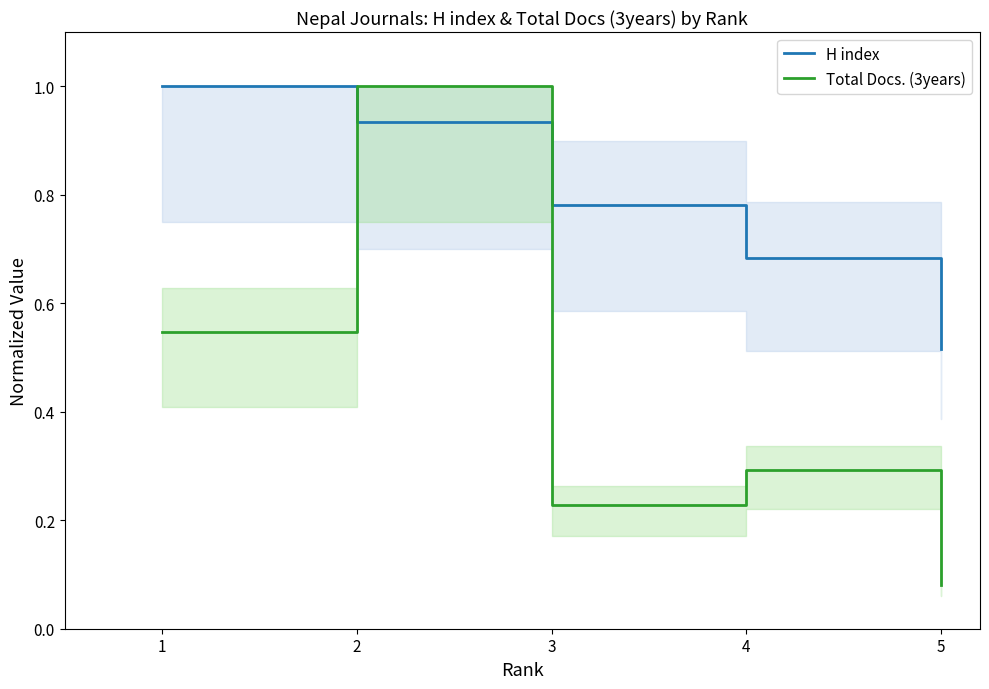

What is the approximate value of H index at 1?

1.0